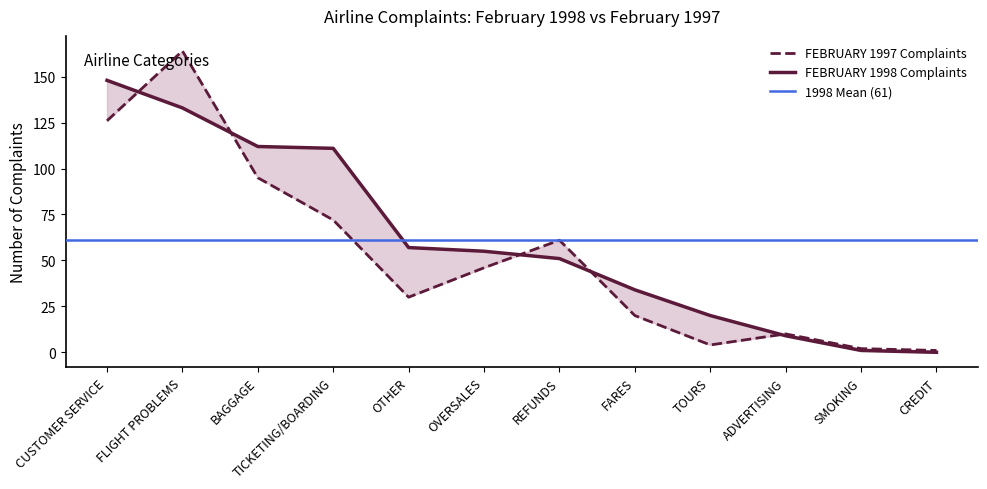

What are all the series names shown in the legend?

FEBRUARY 1998 Complaints, FEBRUARY 1997 Complaints